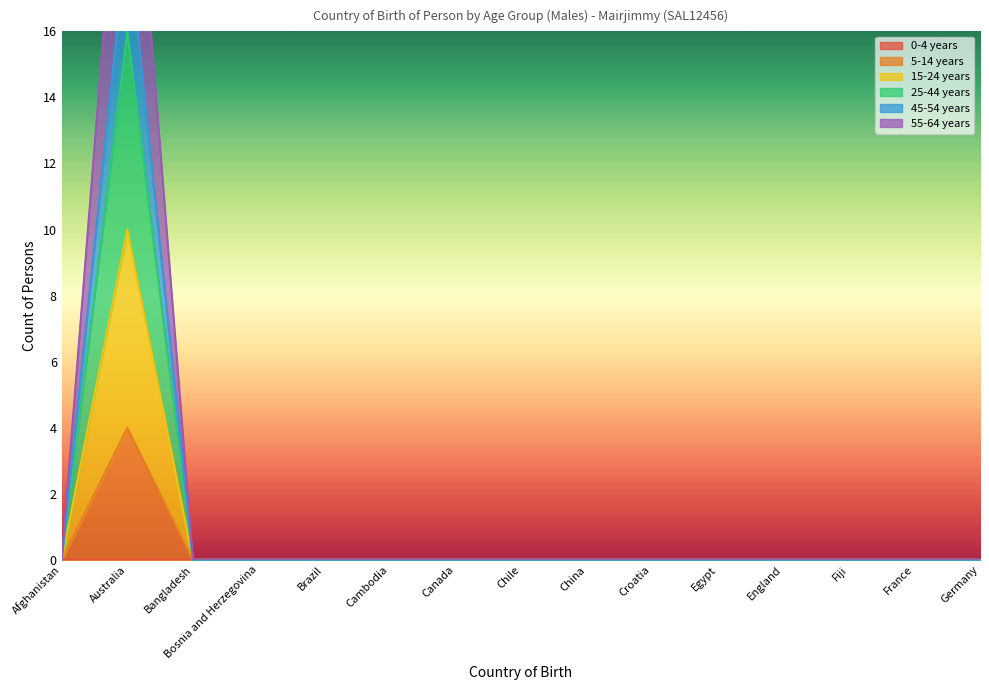

Which series has the widest spread of values?

5-14 years